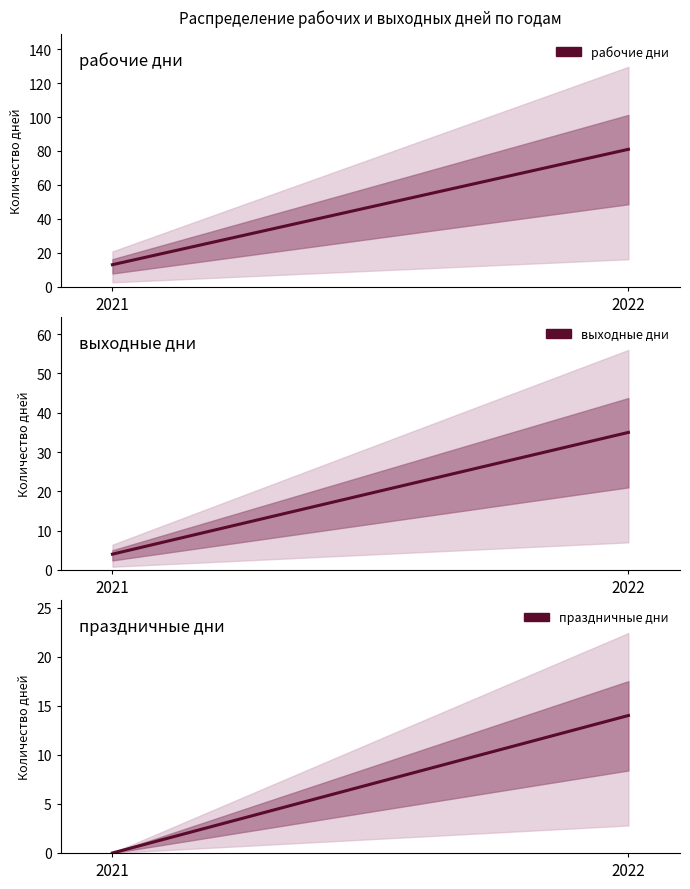

What is the average value of the праздничные дни series?

7